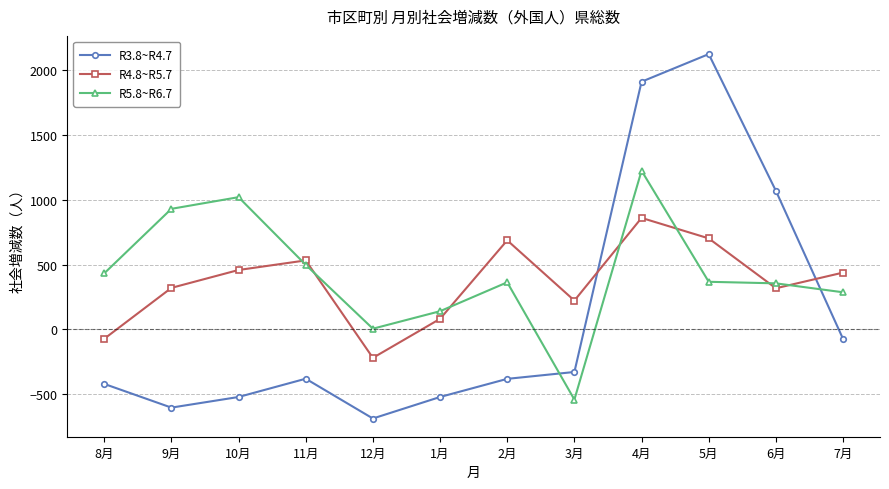

Is it true that R5.8~R6.7 equals 567 at 9月?

False